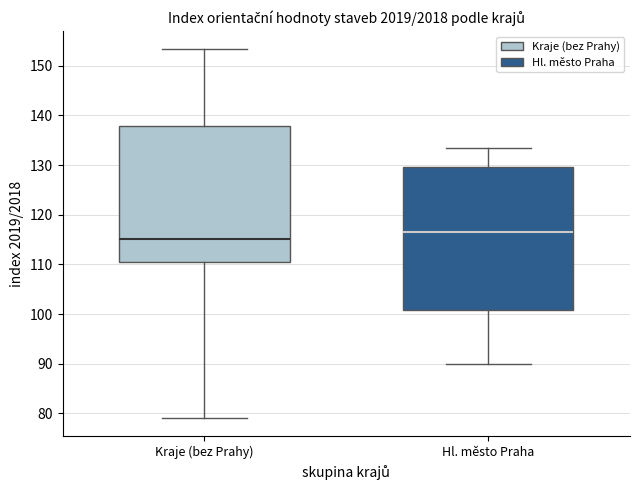

Which box is the tallest, from its lower edge to its upper edge?

Hl. město Praha